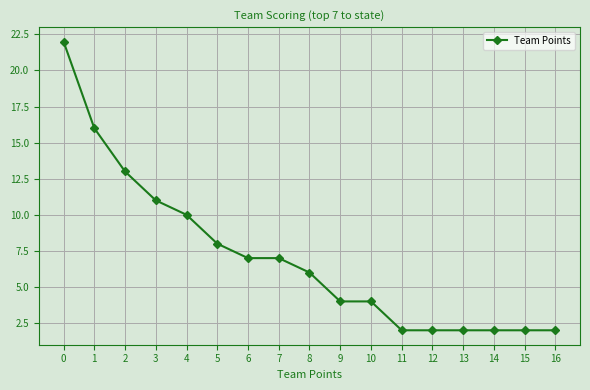

Is this an area chart (filled region under the line)?

No